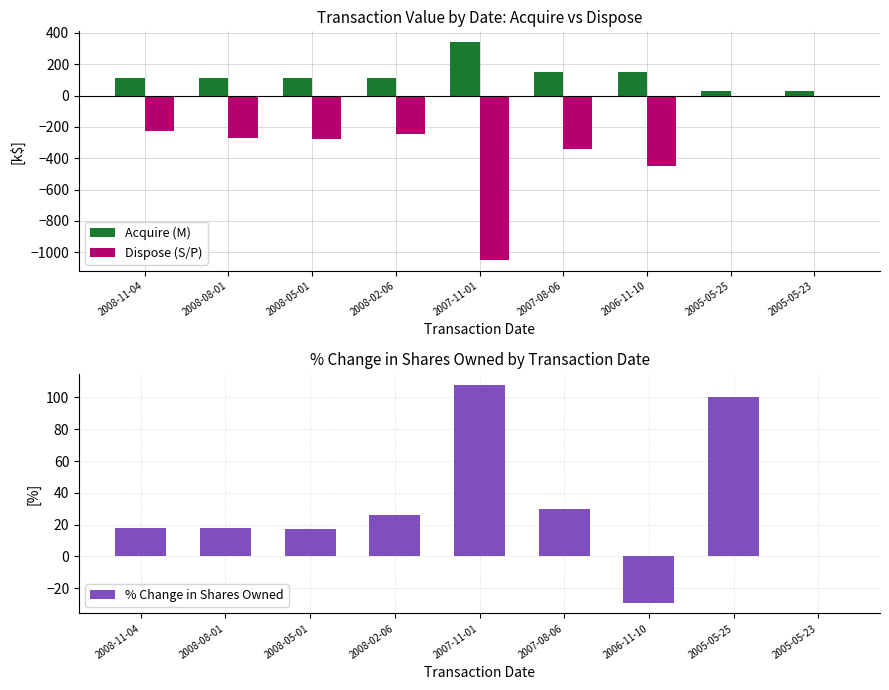

Is it true that Acquire (M) equals 69.1 at 2007-08-06?

False